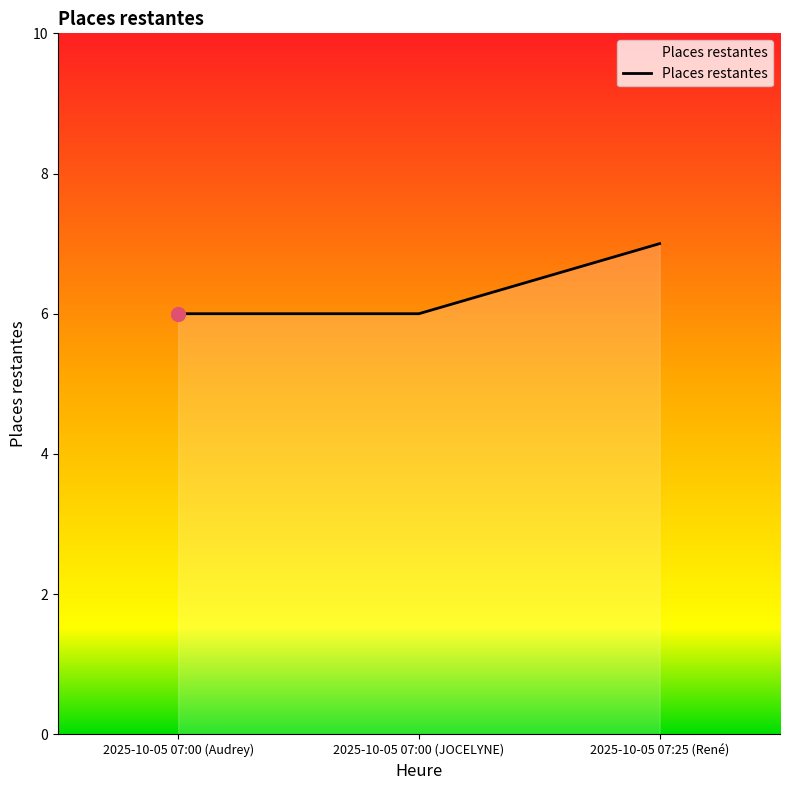

What is the sum of all values?

19